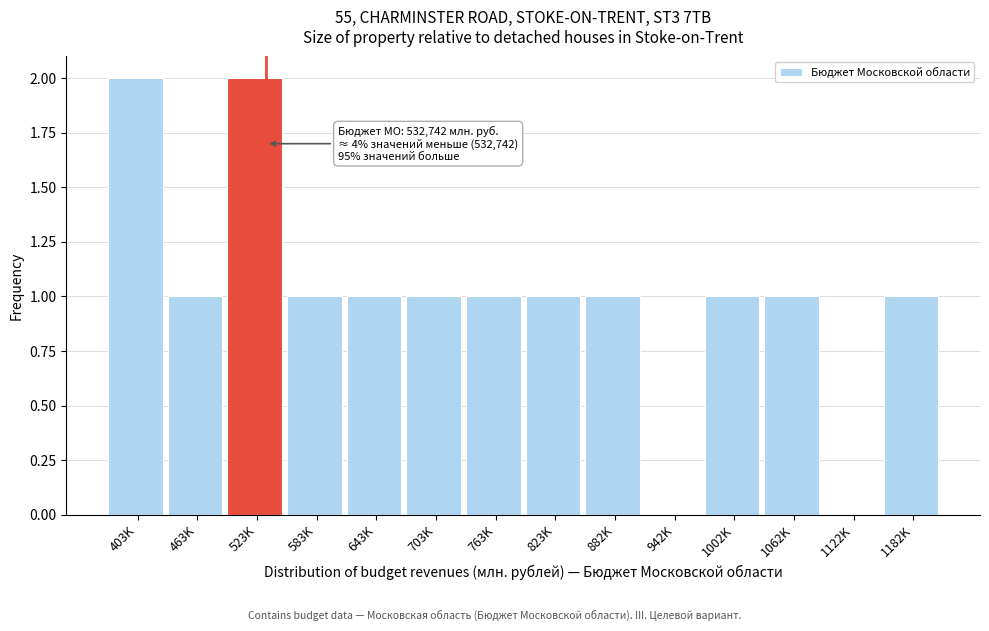

Reading left to right, transcribe all the data shown in this chart.

403K=2	463K=1	523K=2	583K=1	643K=1	703K=1	763K=1	823K=1	882K=1	942K=0	1002K=1	1062K=1	1122K=0	1182K=1